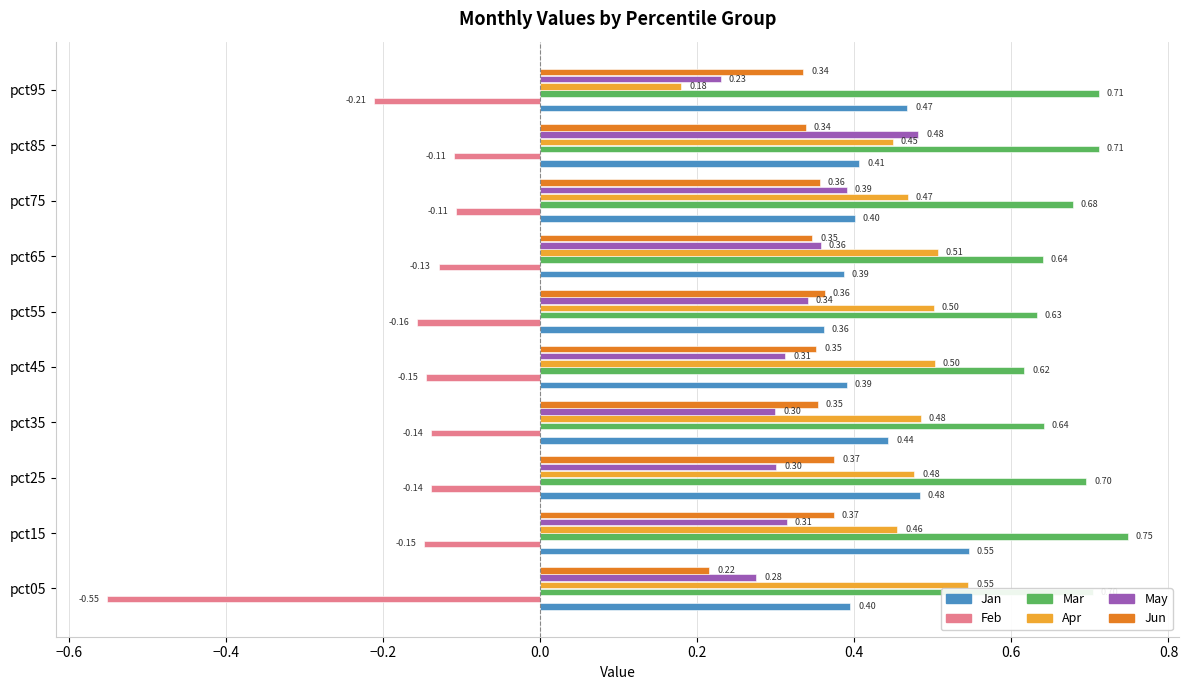

What is the difference between the maximum and minimum values in the Apr series?

0.4